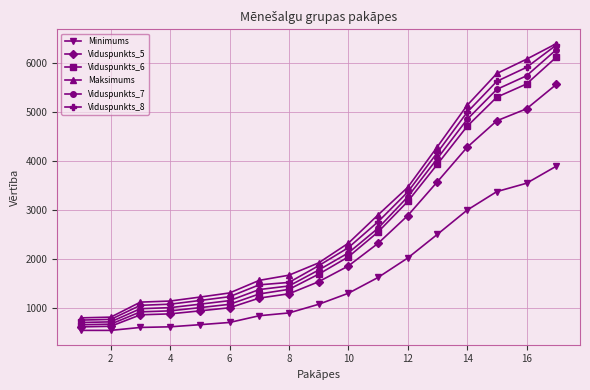

True or false: Viduspunkts_8 has more than 2 points higher than both neighbors.

False